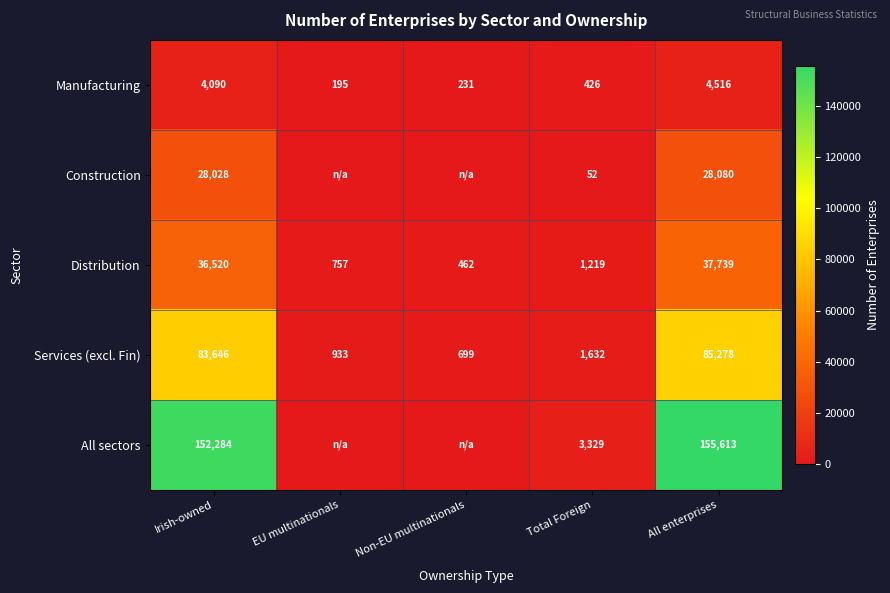

Rank the categories by Services (excl. Fin) value from highest to lowest.

All enterprises, Irish-owned, Total Foreign, EU multinationals, Non-EU multinationals